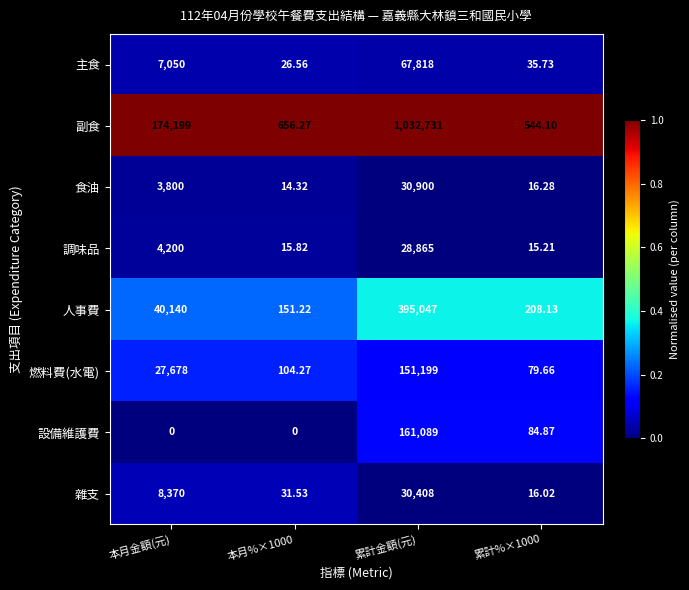

At 本月金額(元), list the series in order from smallest to largest.

設備維護費, 食油, 調味品, 主食, 雜支, 燃料費(水電), 人事費, 副食